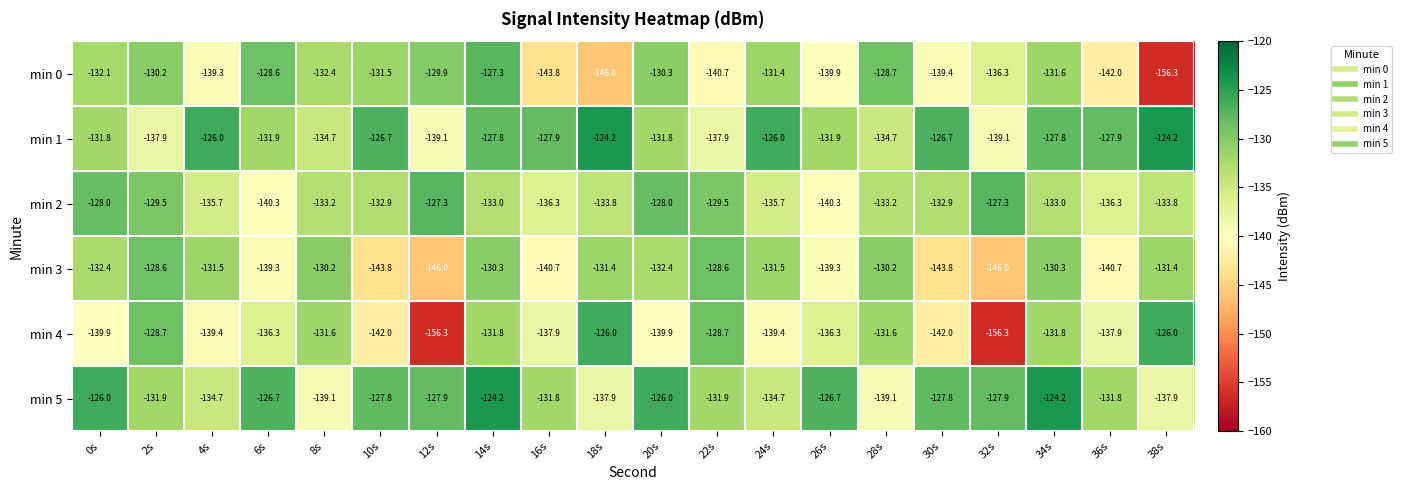

The value of min 3 at 2s is -128.6. True or false?

True